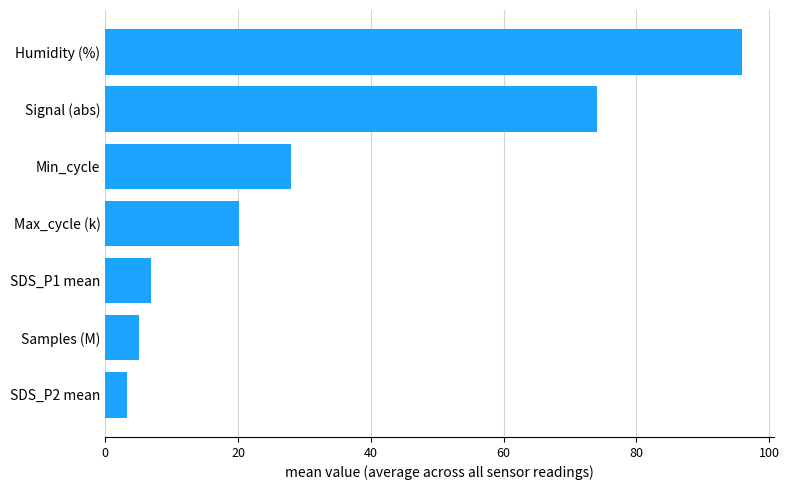

What is the approximate value at SDS_P1 mean?

6.9